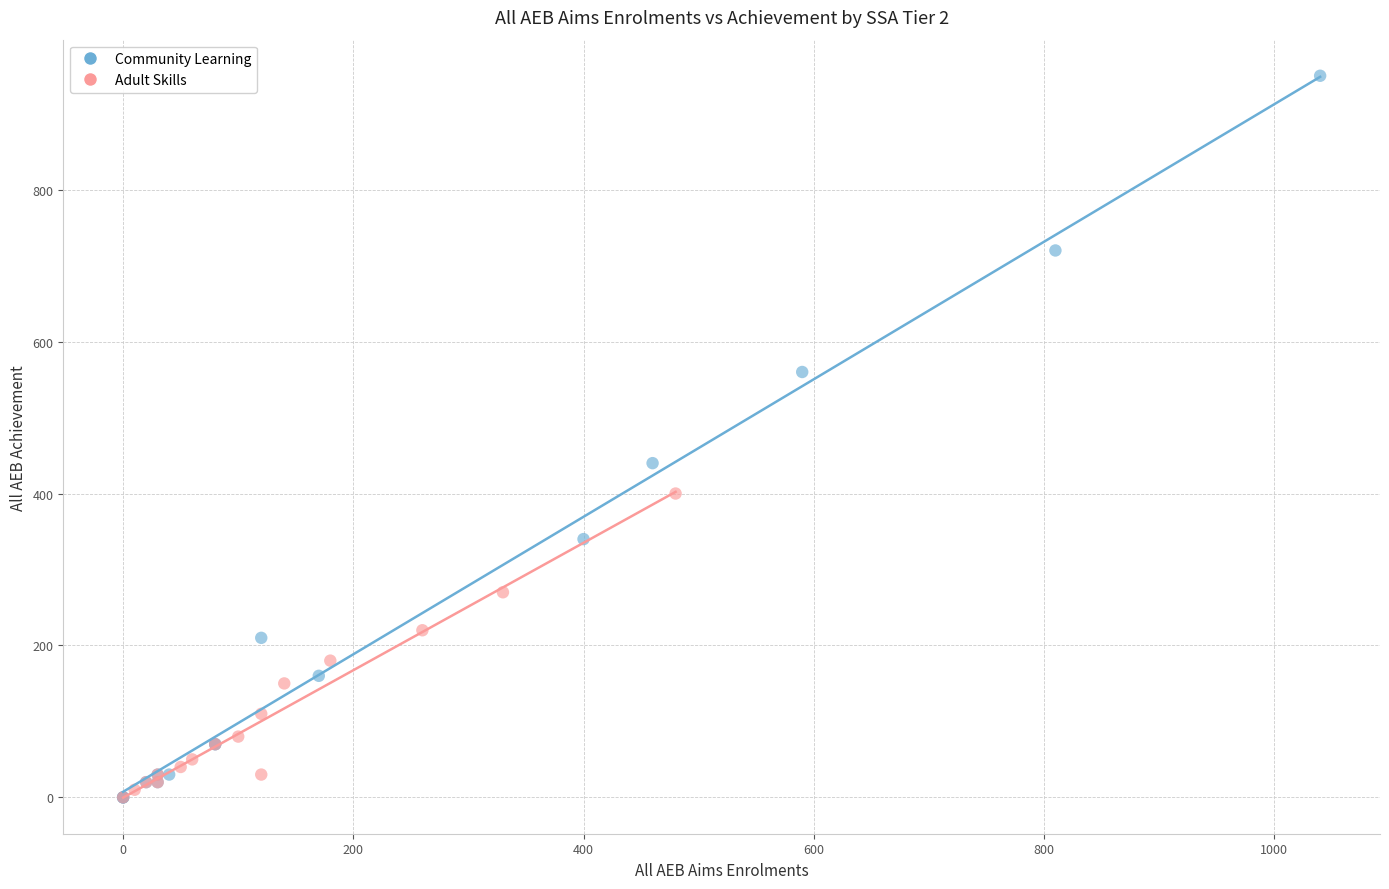

Which series has the widest spread of Y values?

Community Learning